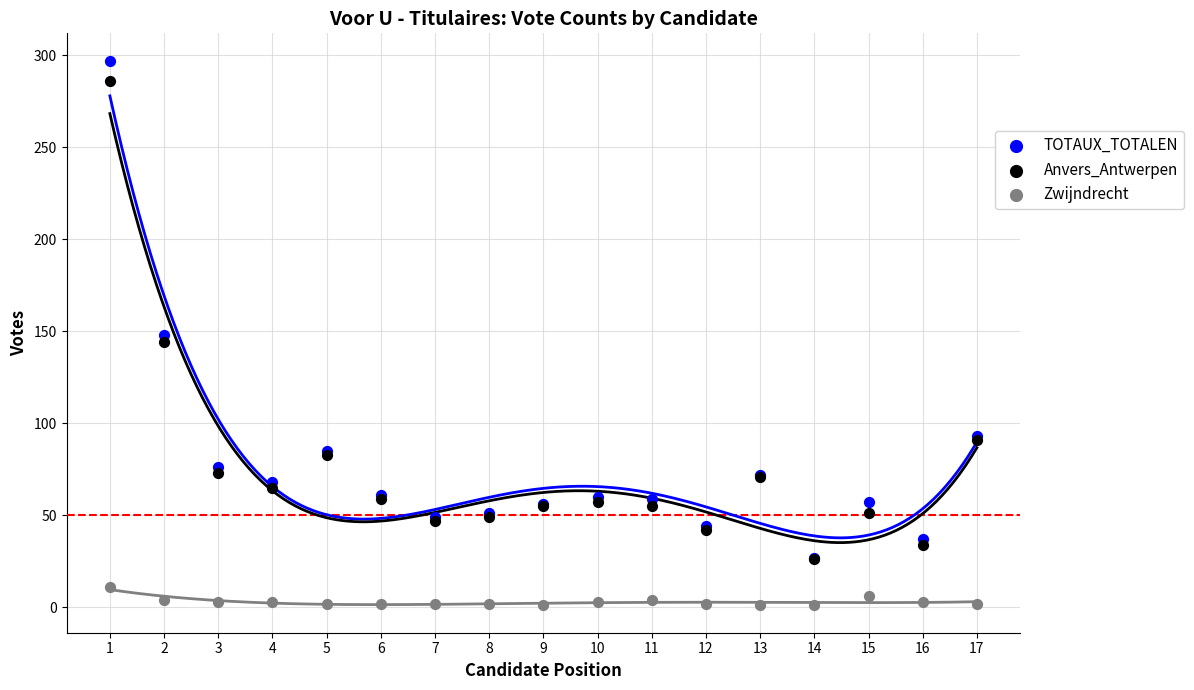

In the TOTAUX_TOTALEN series, what Y value is closest to 162?

148